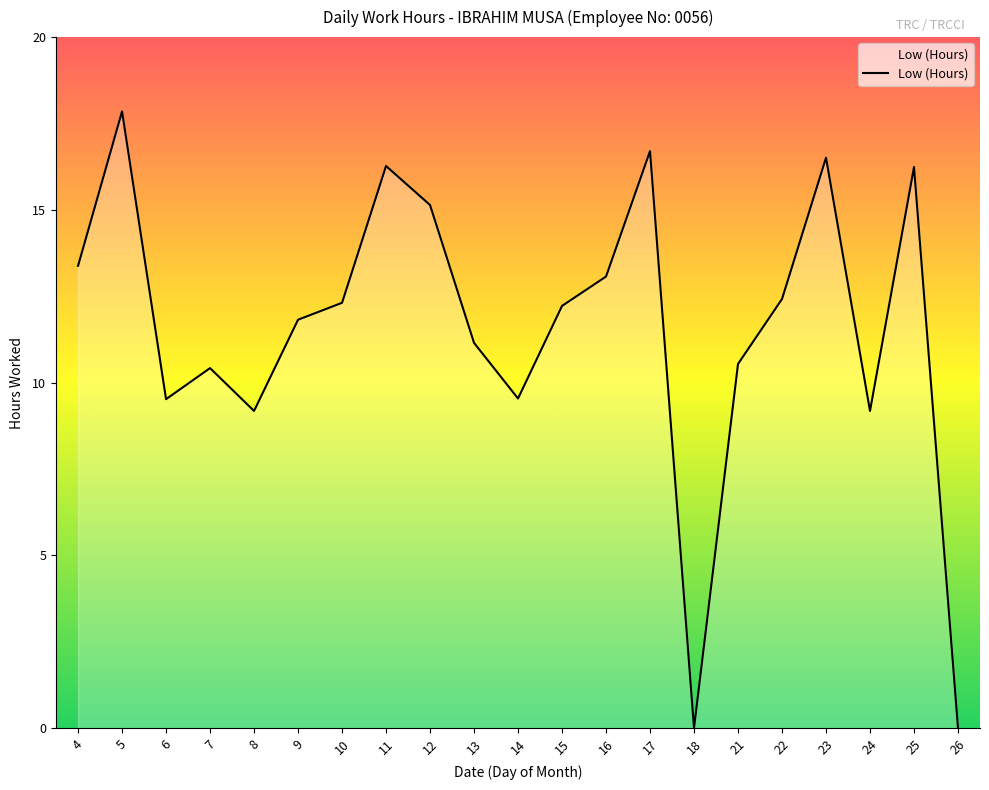

Does the chart display data point markers on the line(s)?

No